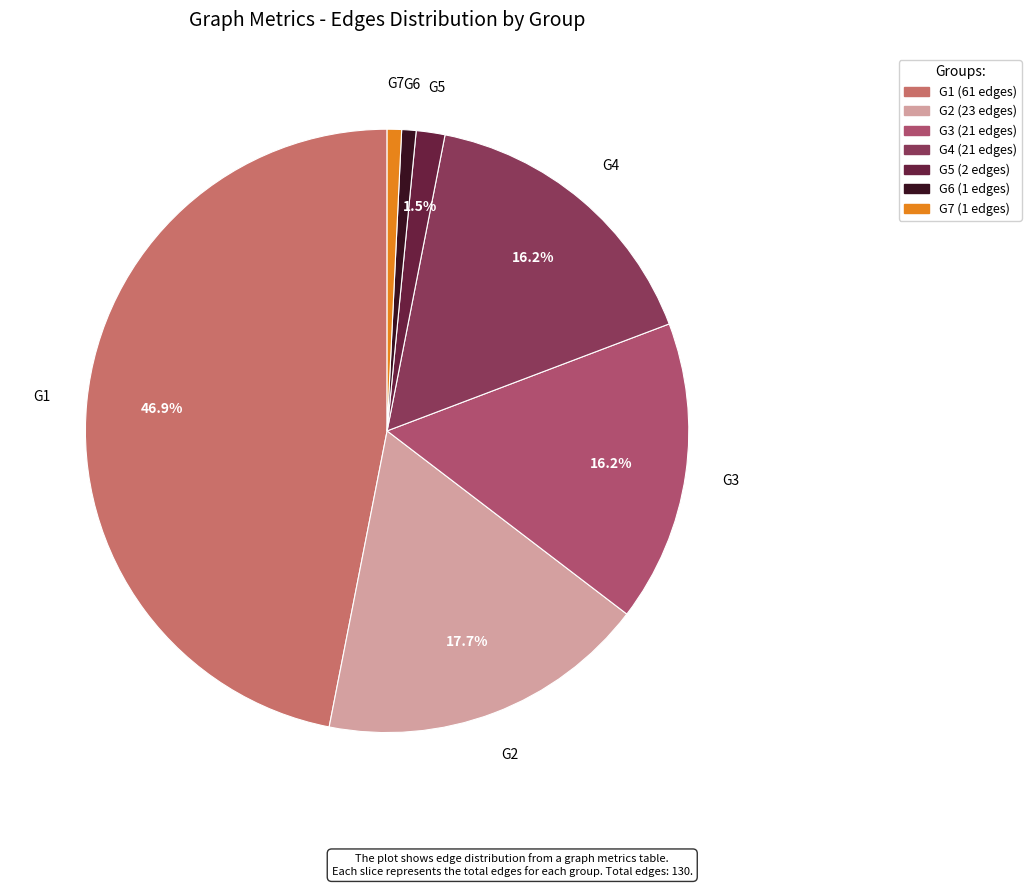

What is the largest slice in the pie chart?

G1